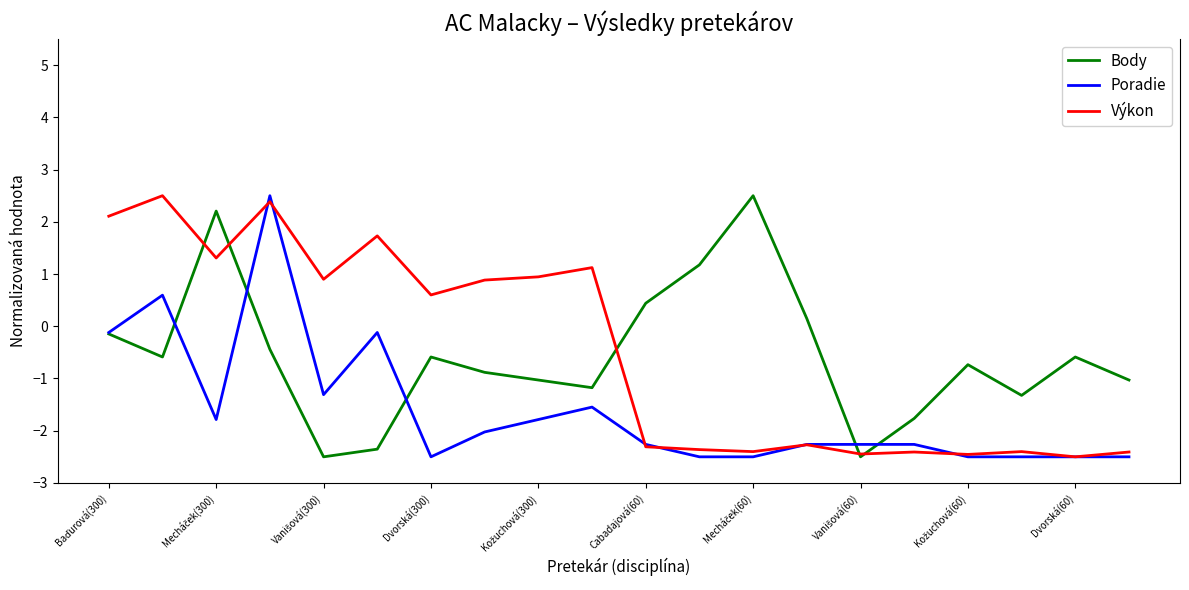

What is the maximum value shown in the chart?

2.5